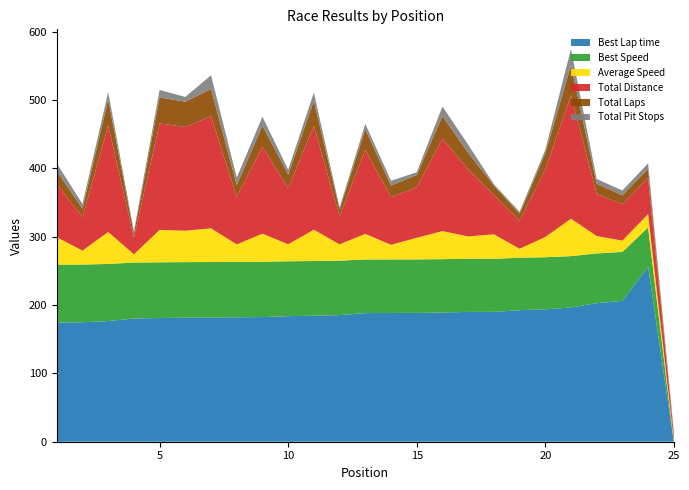

Reading left to right, extract all data points from this chart.

Best Lap time: 1=174.6	2=174.8	3=176.5	4=180.3	5=181.0	6=181.5	7=181.6	8=182.1	9=182.4	10=183.8	11=184.4	12=185.3	13=188.2	14=188.4	15=188.5	16=189.1	17=189.9	18=190.0	19=192.5	20=193.8	21=196.4	22=202.7	23=206.1	24=255.9	25=0.0
Best Speed: 1=84.5	2=84.5	3=83.6	4=81.9	5=81.6	6=81.3	7=81.3	8=81.1	9=80.9	10=80.3	11=80.1	12=79.7	13=78.4	14=78.4	15=78.3	16=78.1	17=77.7	18=77.7	19=76.7	20=76.2	21=75.1	22=72.8	23=71.6	24=57.7	25=0.0
Average Speed: 1=40.2	2=20.4	3=46.8	4=12.1	5=47.4	6=46.0	7=49.3	8=25.6	9=41.1	10=24.9	11=45.8	12=23.9	13=37.5	14=21.4	15=31.7	16=41.1	17=32.7	18=35.8	19=13.2	20=29.6	21=54.7	22=25.4	23=16.6	24=19.5	25=2.5
Total Distance: 1=77.9	2=49.2	3=155.8	4=24.6	5=155.8	6=151.7	7=164.0	8=69.7	9=127.1	10=82.0	11=151.7	12=41.0	13=123.0	14=69.7	15=73.8	16=135.3	17=98.4	18=57.4	19=41.0	20=98.4	21=180.4	22=61.5	23=53.3	24=53.3	25=8.2
Total Laps: 1=19.0	2=12.0	3=38.0	4=6.0	5=38.0	6=37.0	7=40.0	8=17.0	9=31.0	10=20.0	11=37.0	12=10.0	13=30.0	14=17.0	15=18.0	16=33.0	17=24.0	18=14.0	19=10.0	20=24.0	21=44.0	22=15.0	23=13.0	24=13.0	25=2.0
Total Pit Stops: 1=11.0	2=7.0	3=11.0	4=3.0	5=11.0	6=7.0	7=20.0	8=11.0	9=13.0	10=7.0	11=12.0	12=3.0	13=8.0	14=7.0	15=4.0	16=14.0	17=12.0	18=2.0	19=3.0	20=5.0	21=24.0	22=7.0	23=7.0	24=8.0	25=2.0